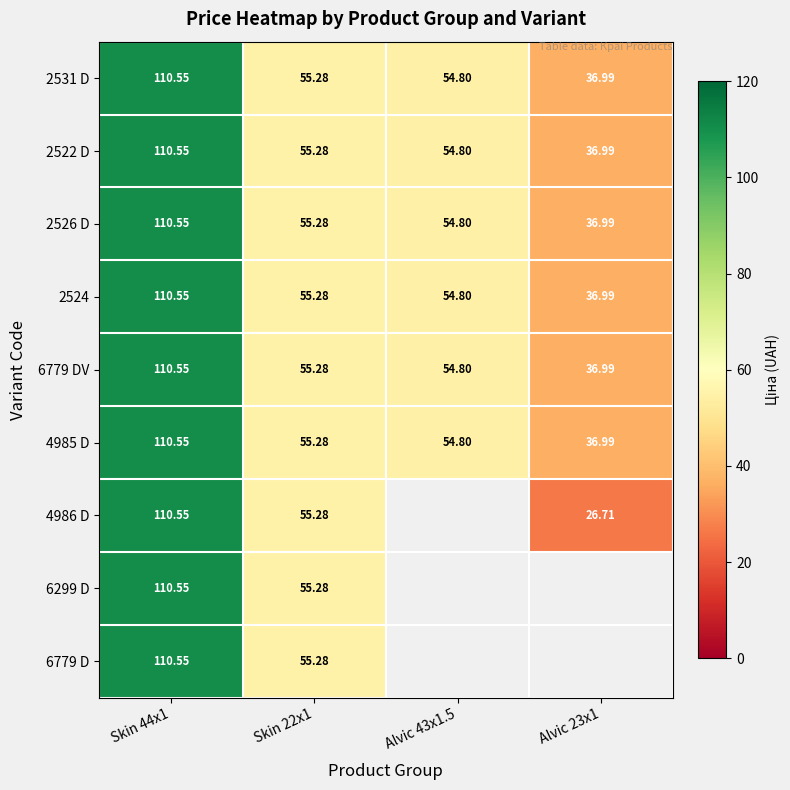

At which category is the sum across all series the highest?

Skin 44x1